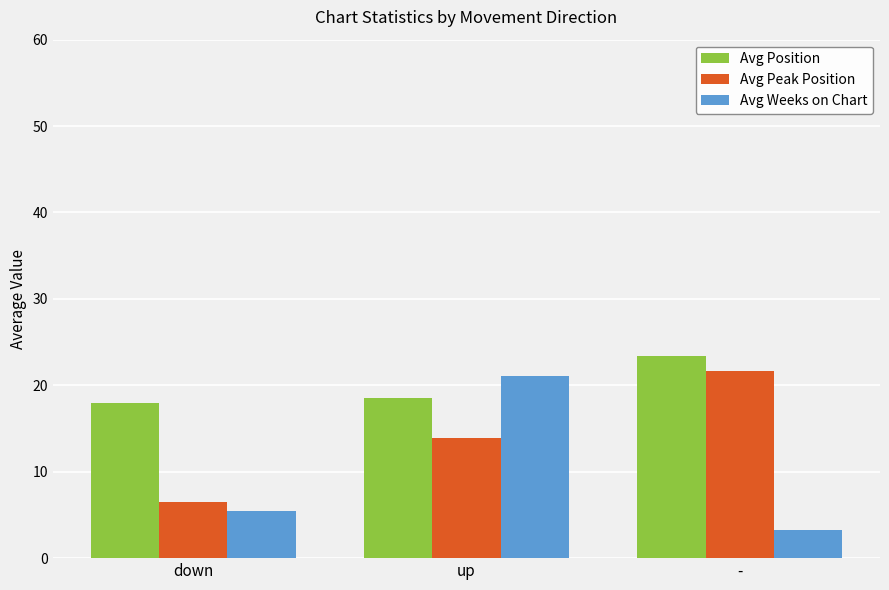

What position from the left is up?

2